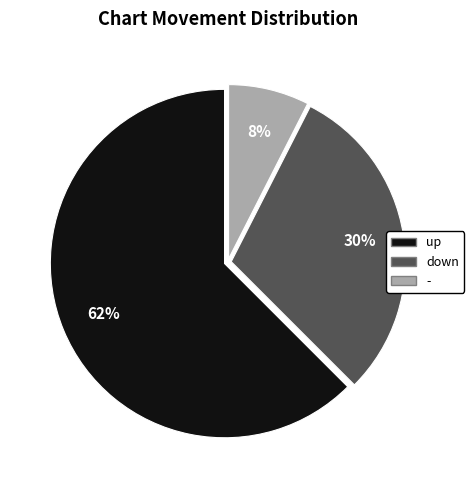

Combined, do down and - account for over 50%?

No